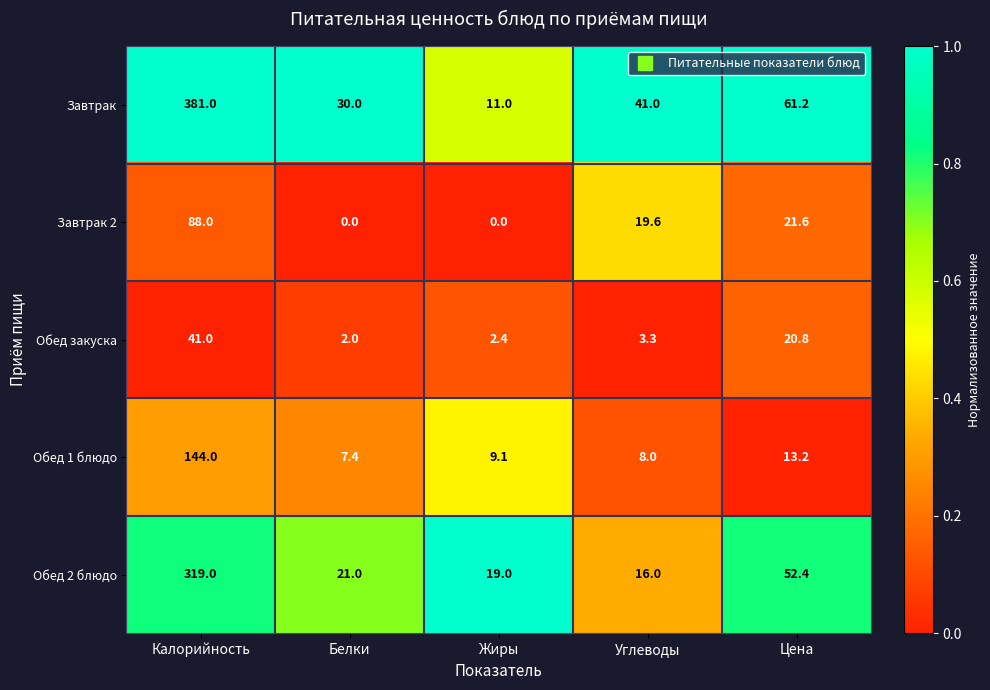

What is the difference between the second highest and second lowest values in the Завтрак series?

31.2